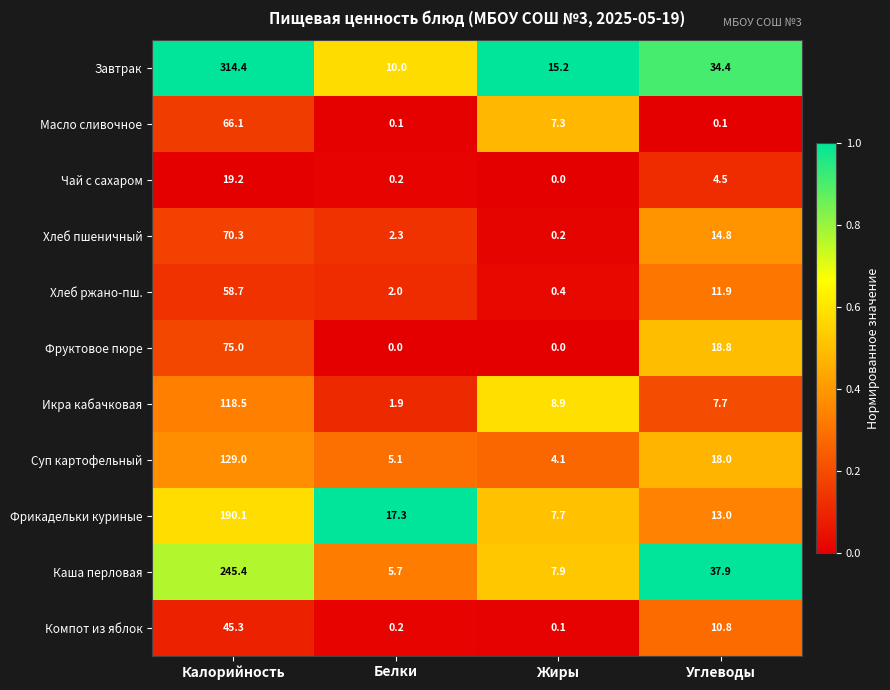

Which series has the largest total across all categories?

Завтрак